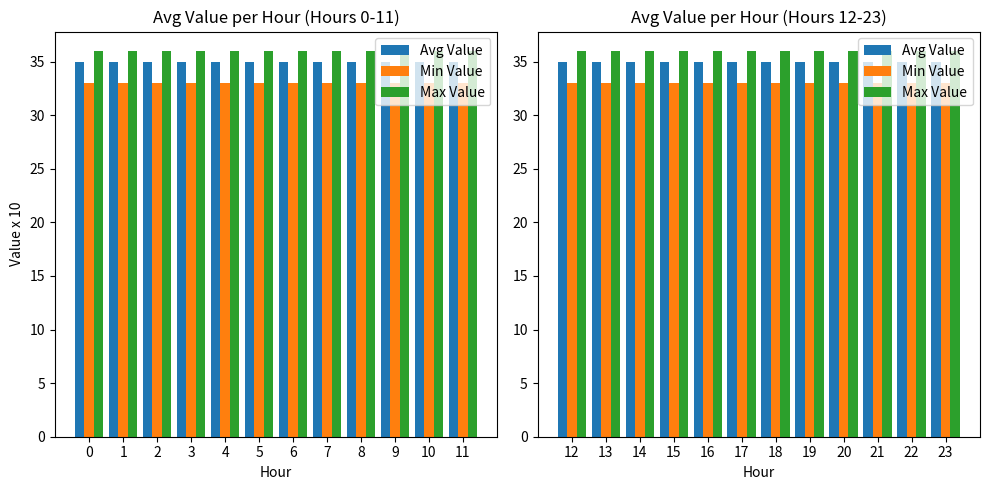

How many groups of bars are there?

12